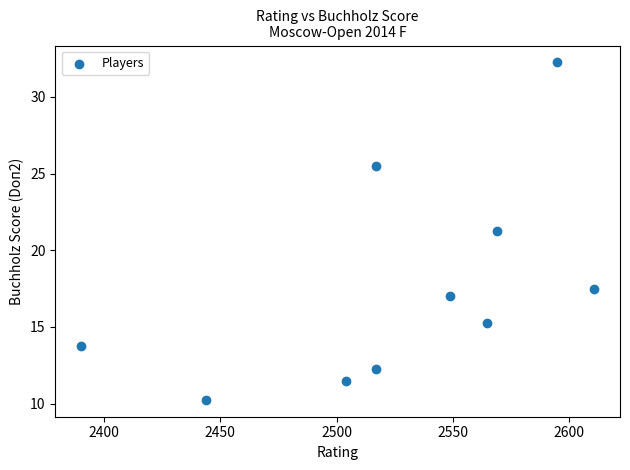

What is the range of X values (max minus min)?

221.0